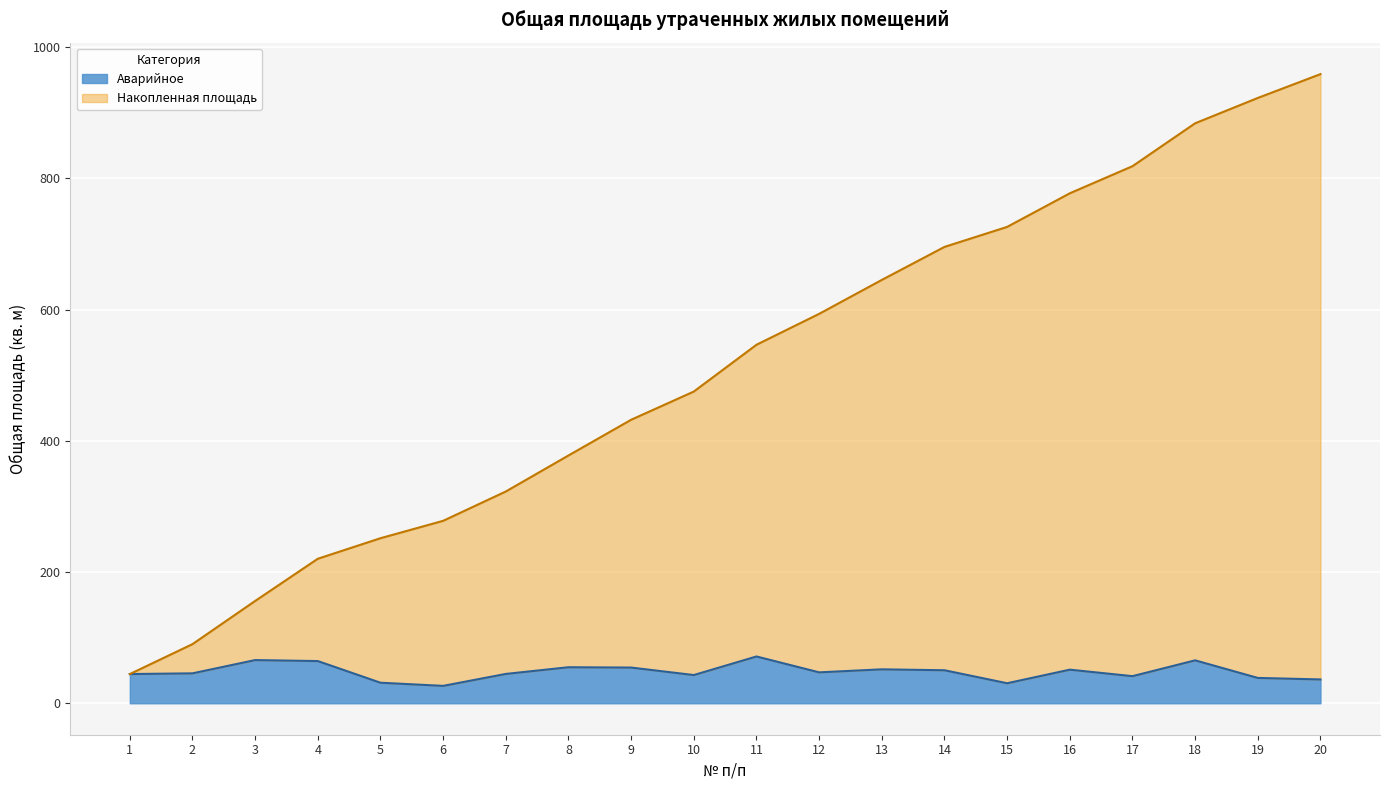

Rank the categories by value from highest to lowest.

11, 3, 18, 4, 8, 9, 13, 16, 14, 12, 2, 7, 1, 10, 17, 19, 20, 5, 15, 6